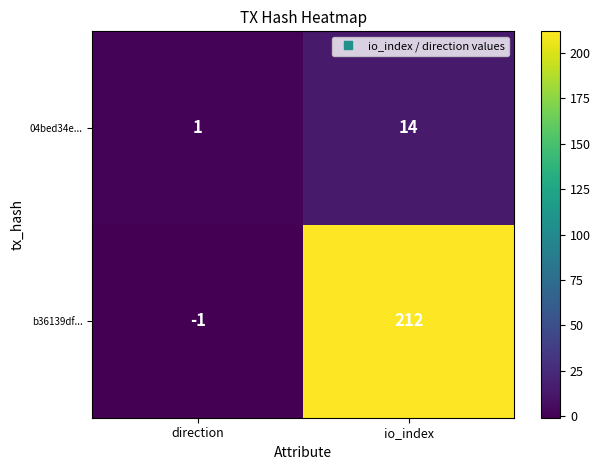

What is the approximate value of b36139df... at io_index, to the nearest 50?

200